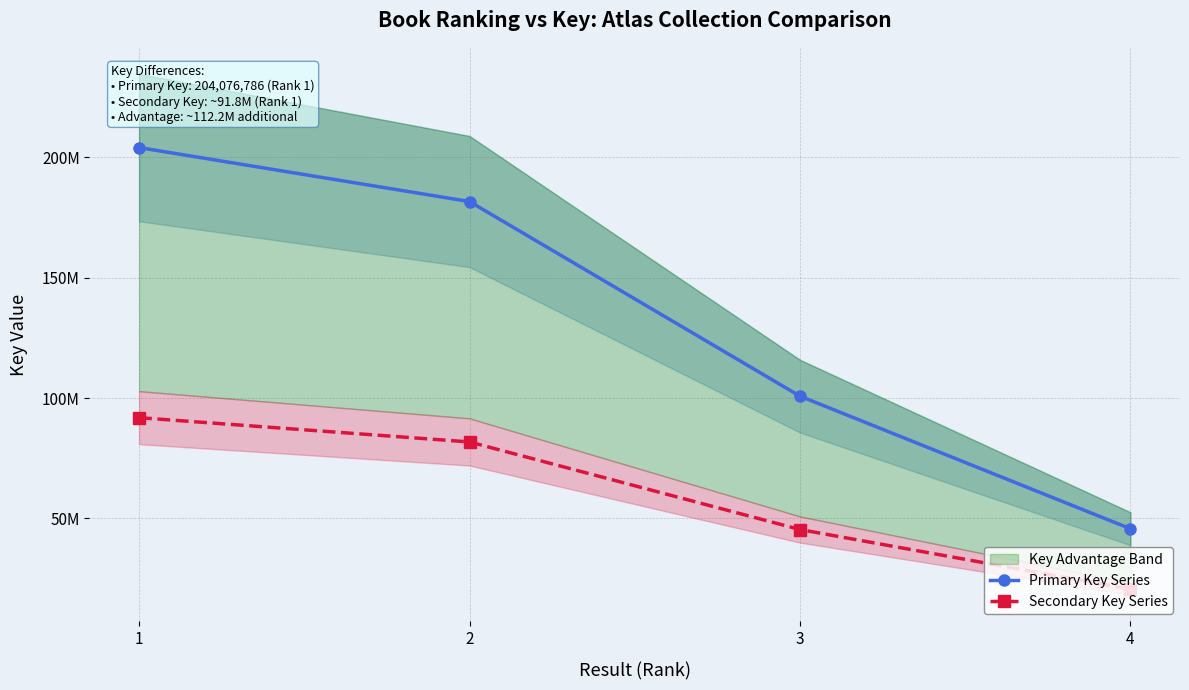

How many lines are shown in the chart?

2